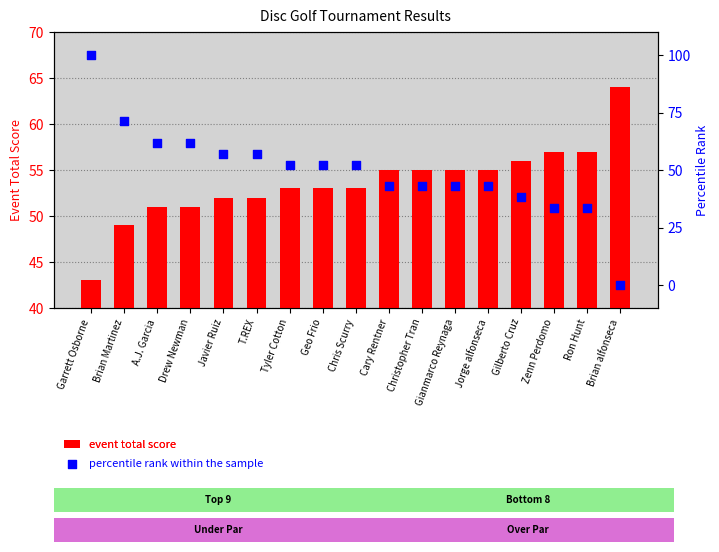

At how many categories does at least one series exceed 73?

1